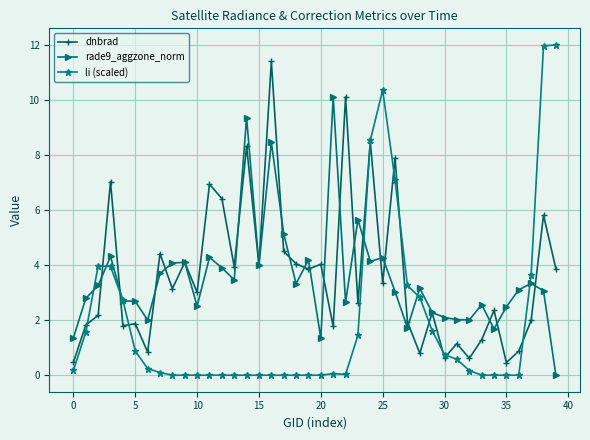

What is the difference between the maximum and minimum values in the li (scaled) series?

12.0